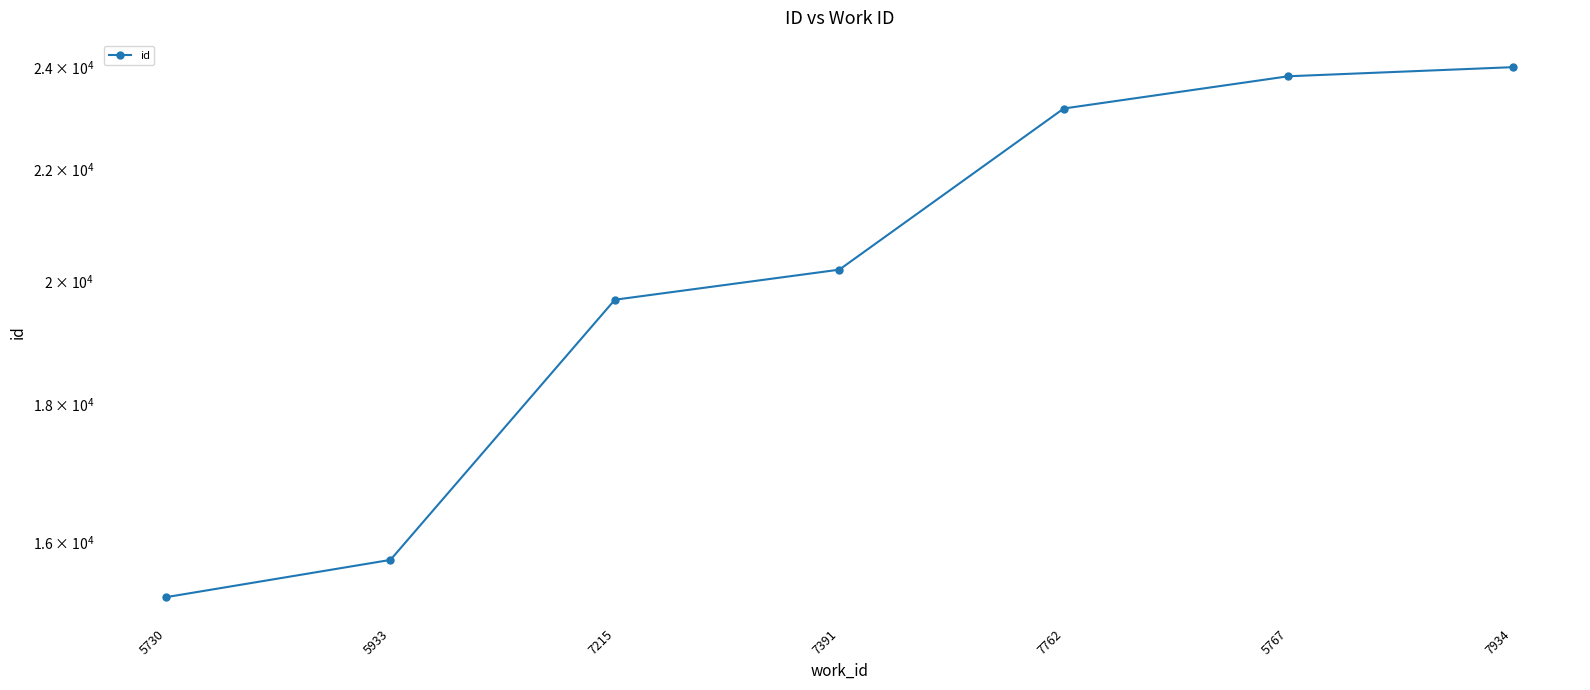

Reading left to right, list all the values displayed in this chart.

5730=15270	5933=15764	7215=19686	7391=20198	7762=23178	5767=23825	7934=24011